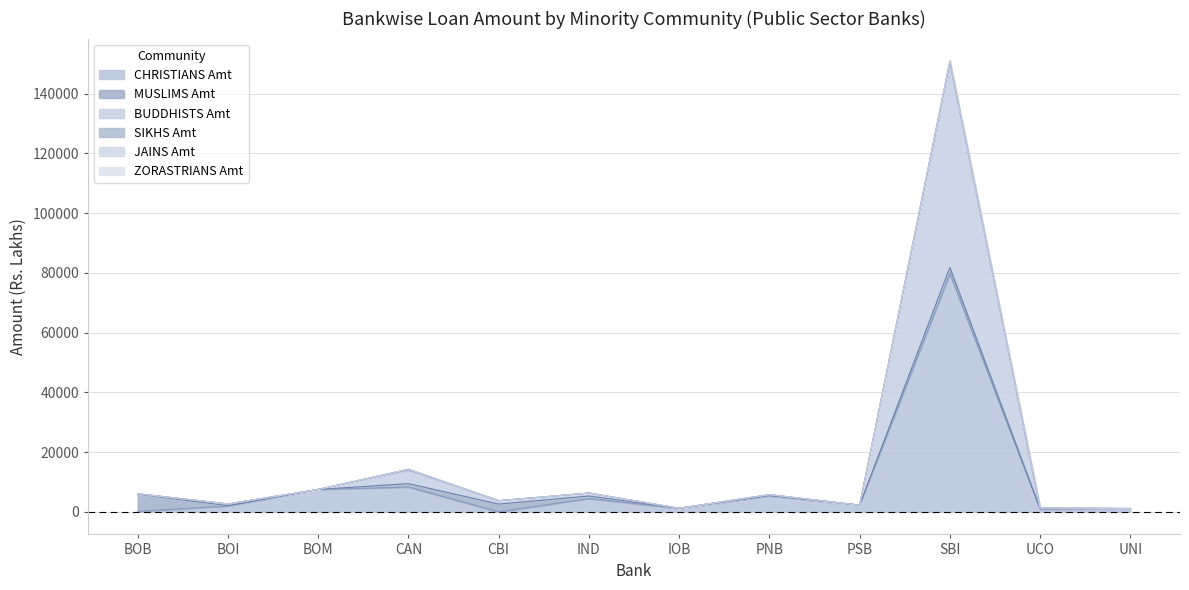

In JAINS Amt, how many points are higher than both neighbors (excluding endpoints)?

2